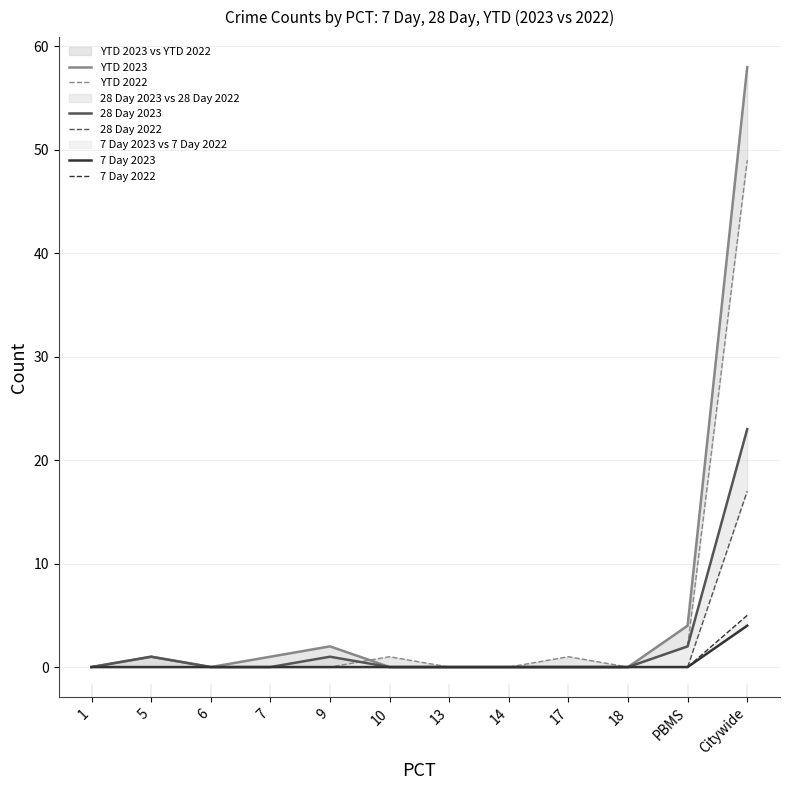

What is the label of the 3rd point from the left?

6